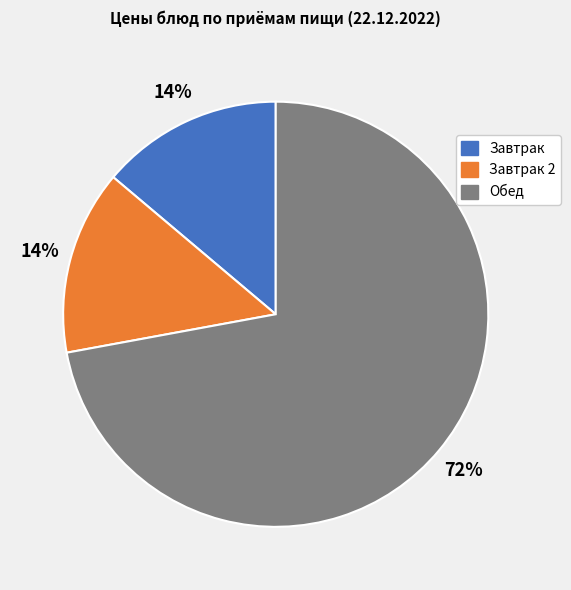

How many slices are in this pie chart?

3